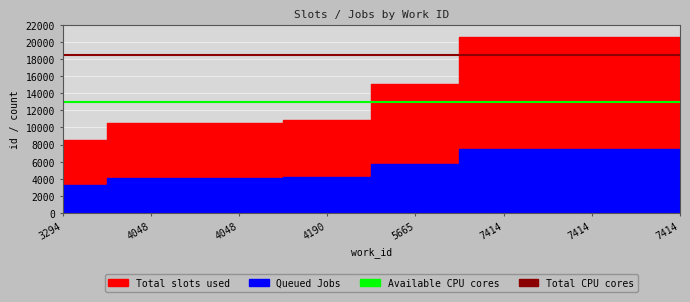

Is the value of Available CPU cores at 4048 greater than the value of Total CPU cores at 4048?

No